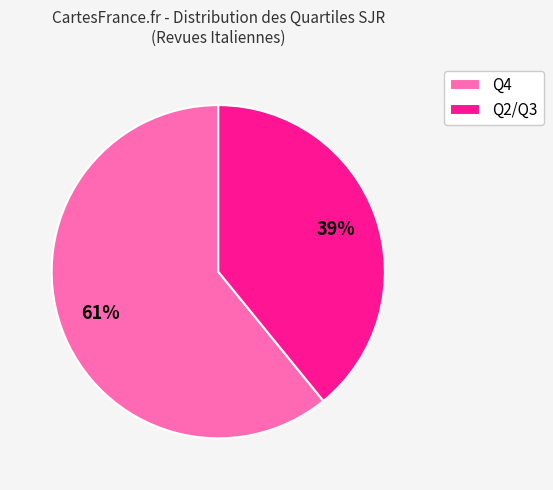

Is it true that Q2/Q3 is 31% of the pie?

False